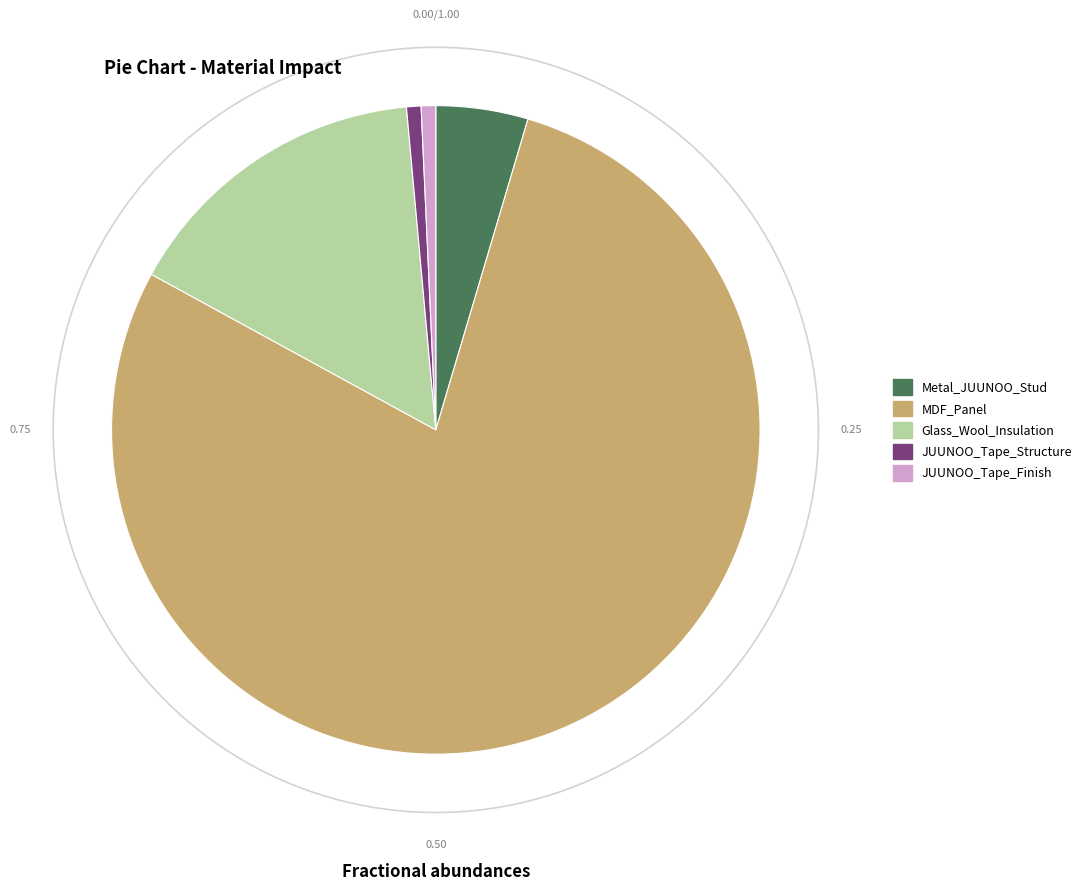

Between Glass_Wool_Insulation and JUUNOO_Tape_Structure, which is larger?

Glass_Wool_Insulation